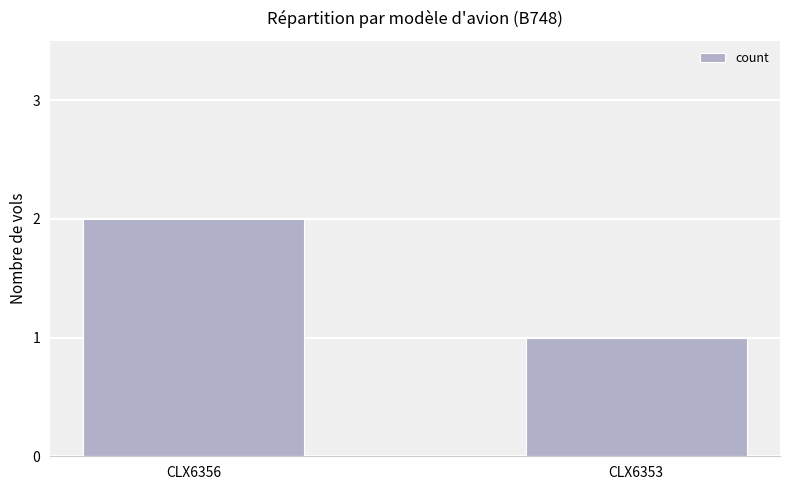

Reading right to left, list all the values displayed in this chart.

CLX6353=1	CLX6356=2